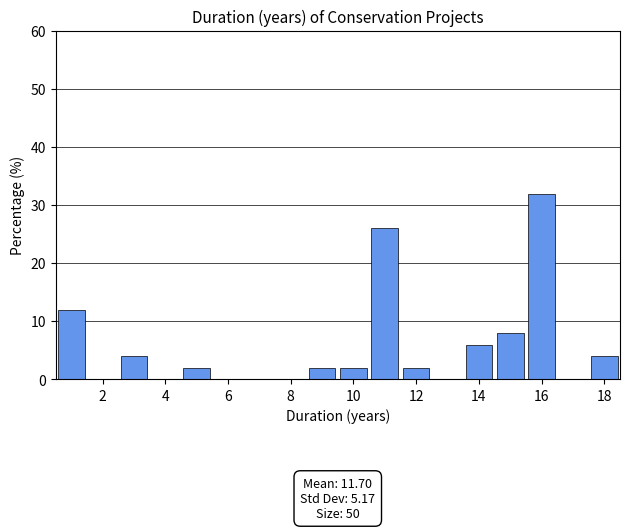

Which range on the x-axis has the tallest bar?

15.5 to 16.5